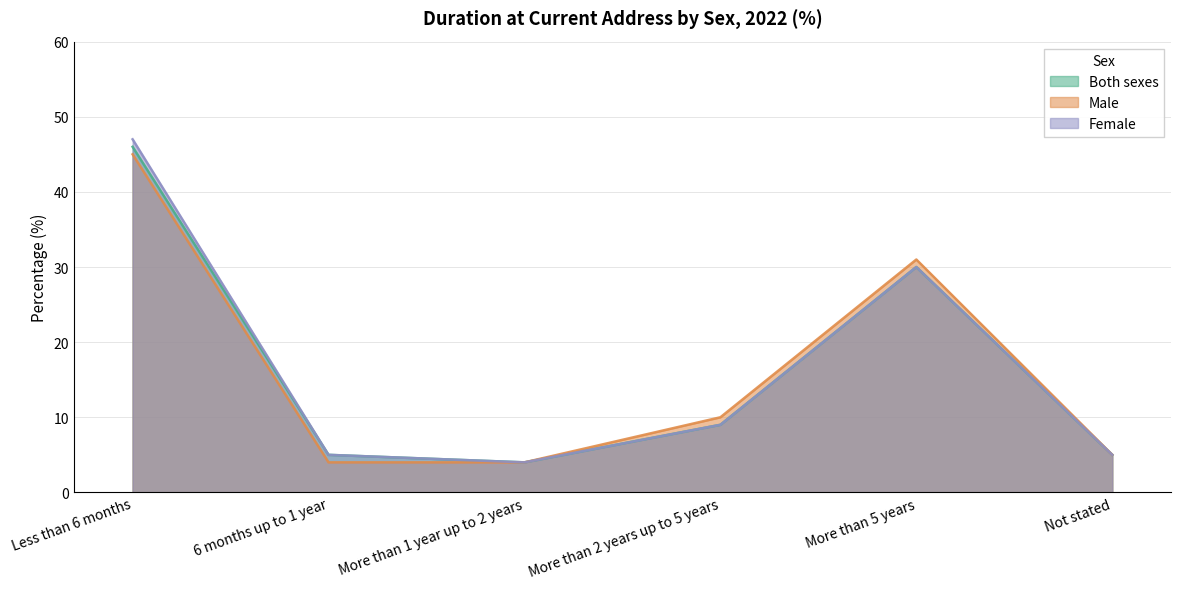

What is the total value across all series at More than 2 years up to 5 years?

28